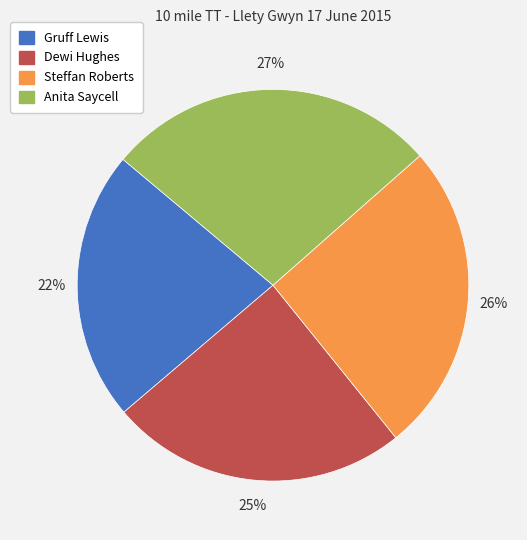

Is there a majority slice in this chart?

No